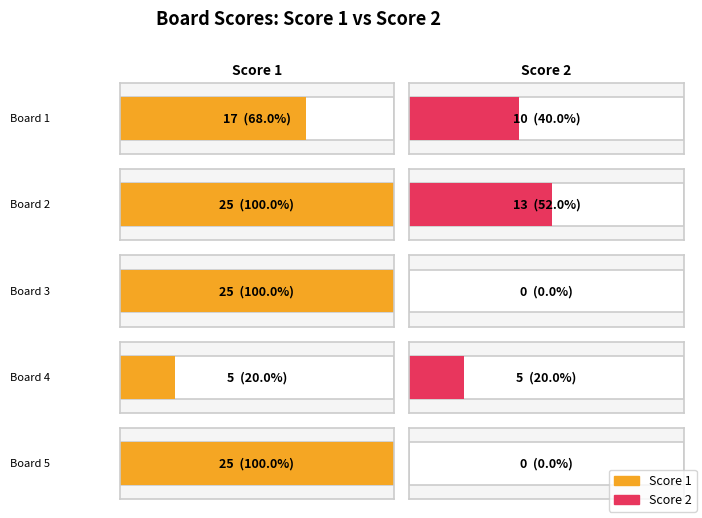

What are all the series names shown in the legend?

Score 1, Score 2